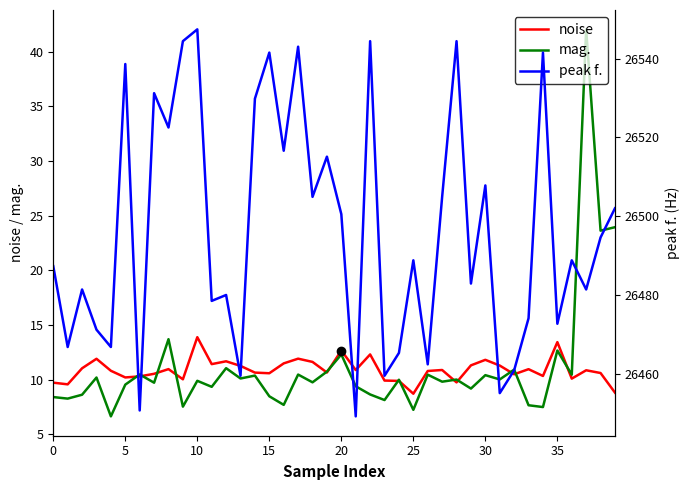

What are all the series names shown in the legend?

noise, mag., peak f.